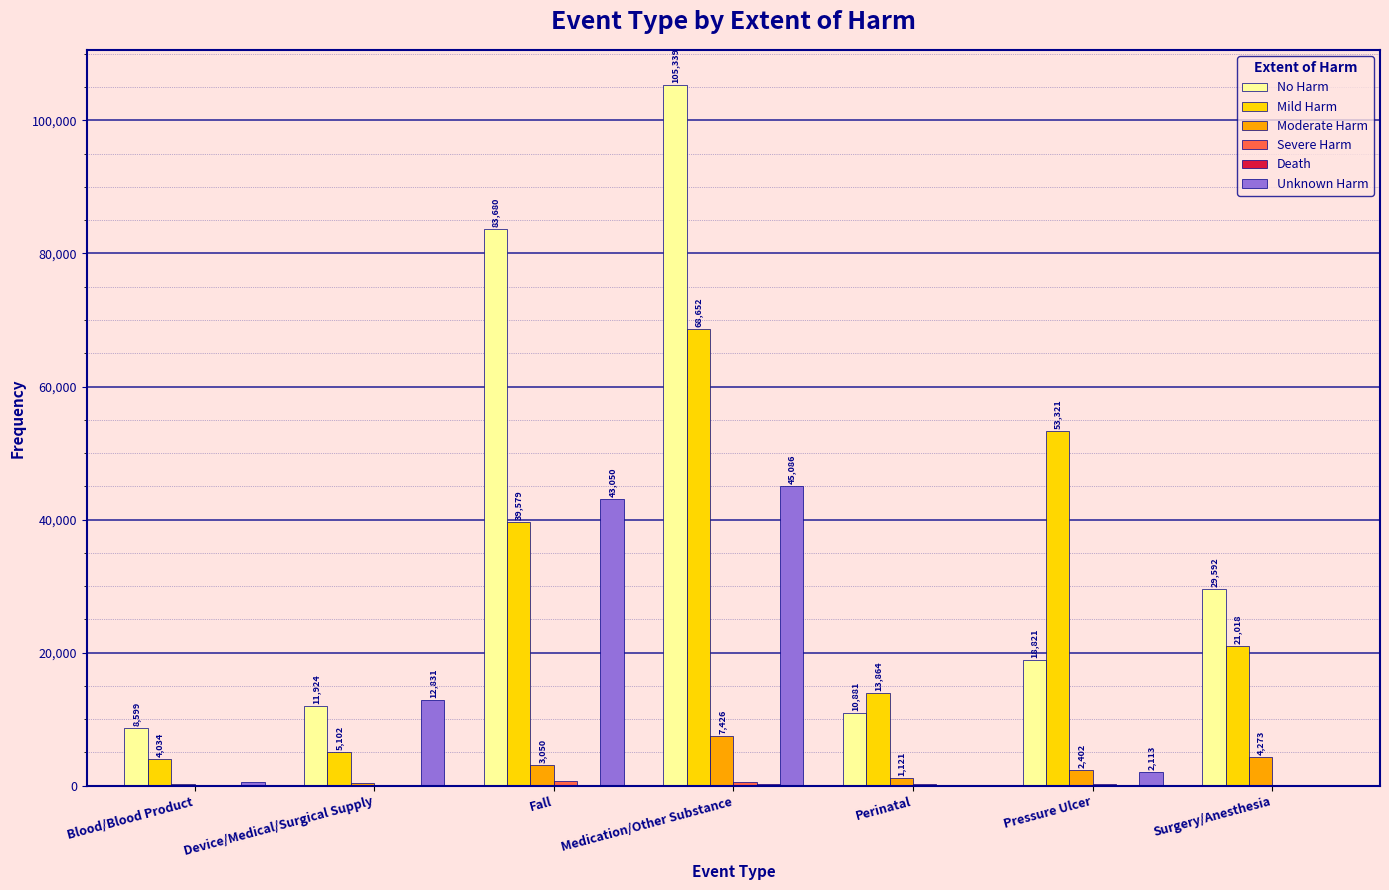

Which label corresponds to the largest value in the chart?

Medication/Other Substance